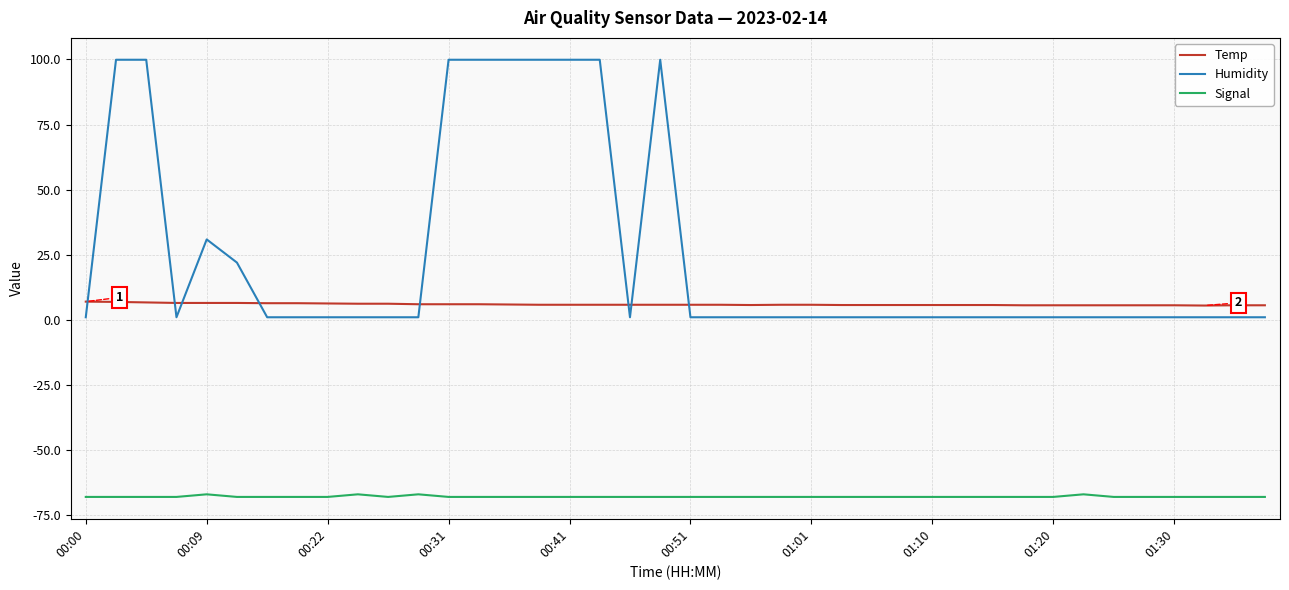

What is the difference between the second highest and second lowest values in the Humidity series?

98.9